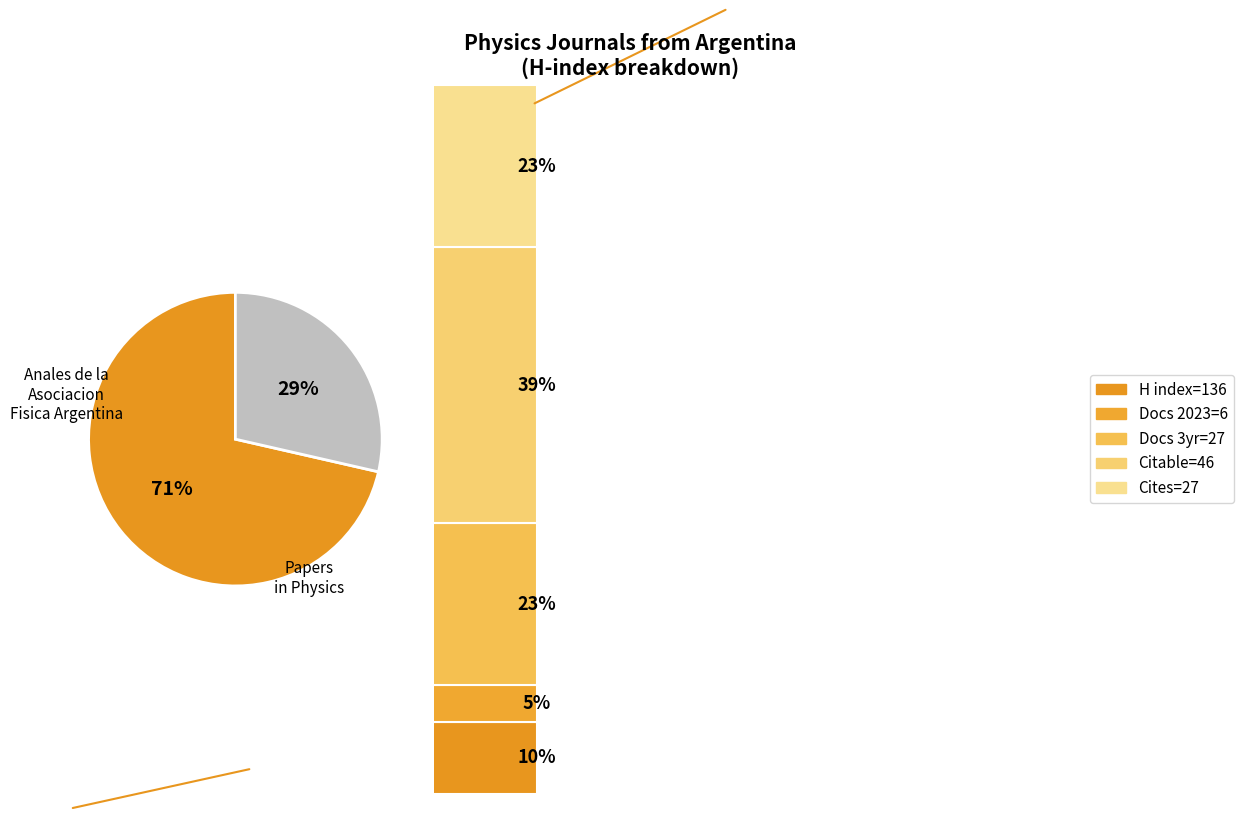

Combined, do Anales de la Asociacion Fisica Argentina and Papers in Physics account for over 50%?

Yes